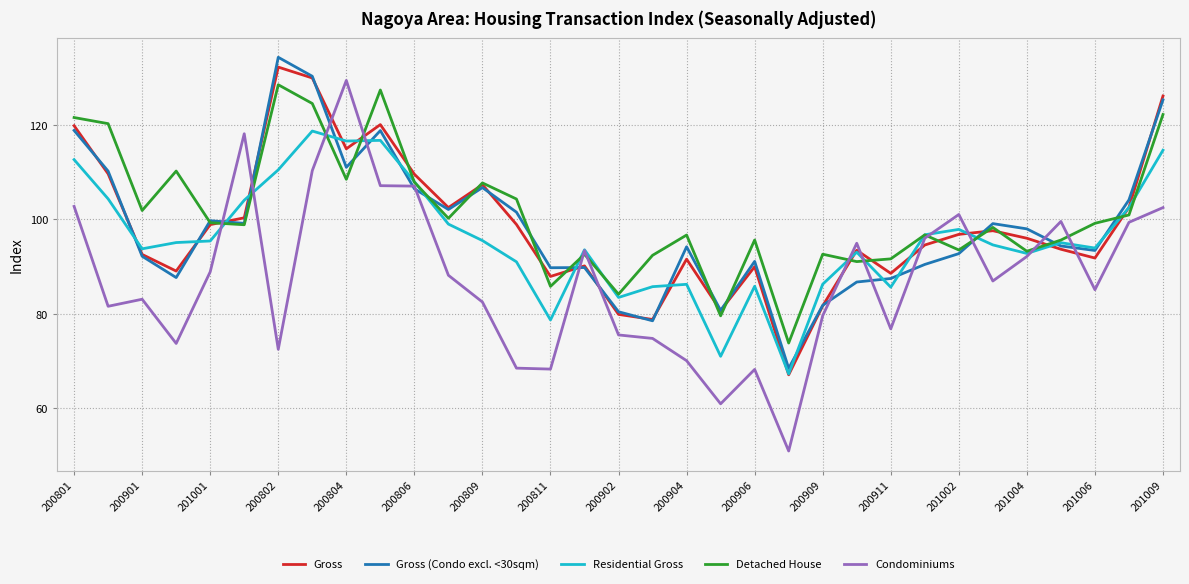

Which series has the widest spread of values?

Condominiums